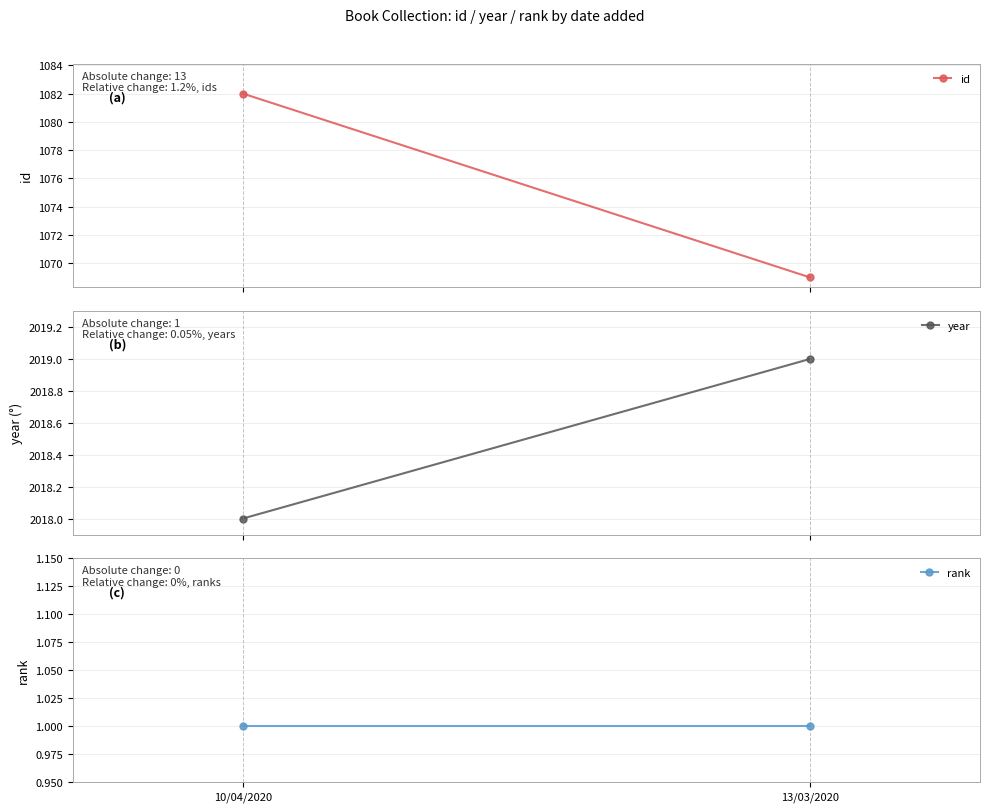

The rank series shows 1 at 13/03/2020. True or false?

True